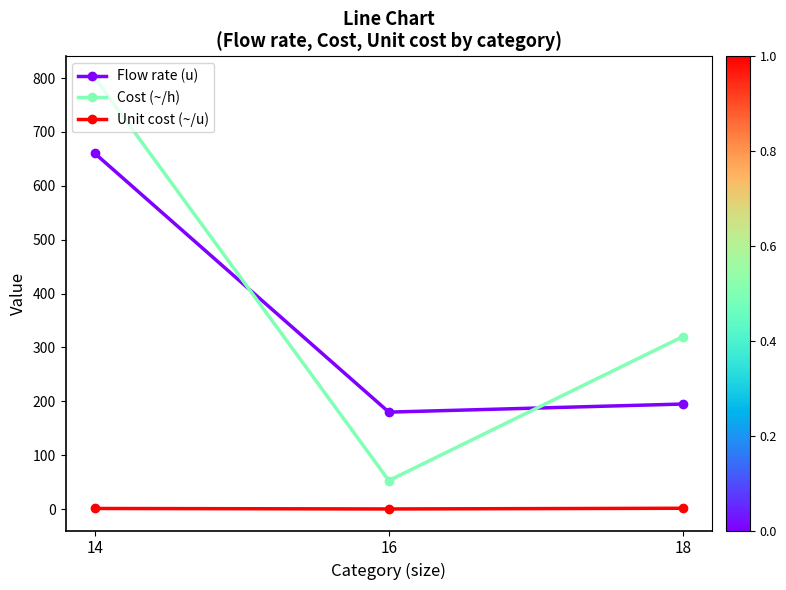

True or false: Cost (~/h) has a value of 91.6 at 18.

False